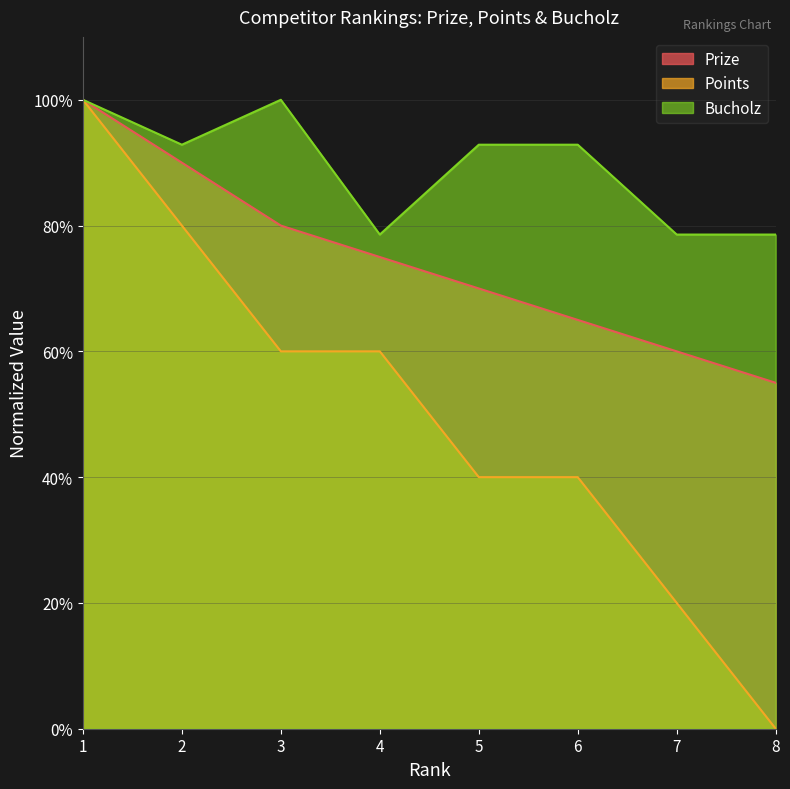

At which label does Points reach its minimum?

8